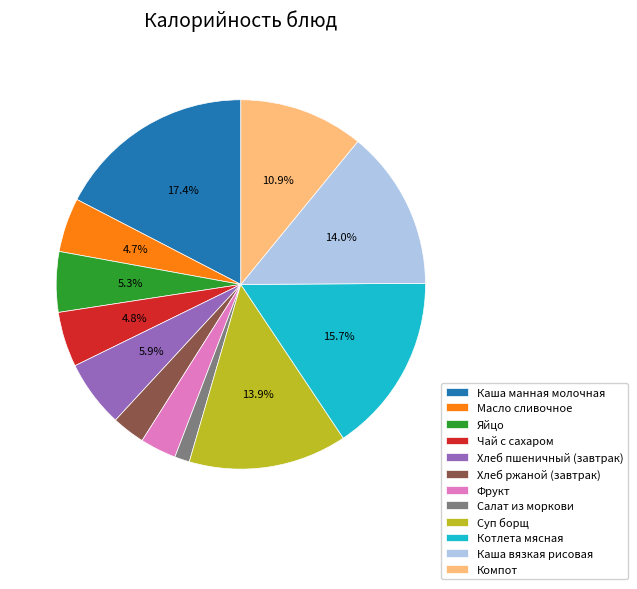

What is the ratio of the value at Масло сливочное to the value at Компот?

0.4